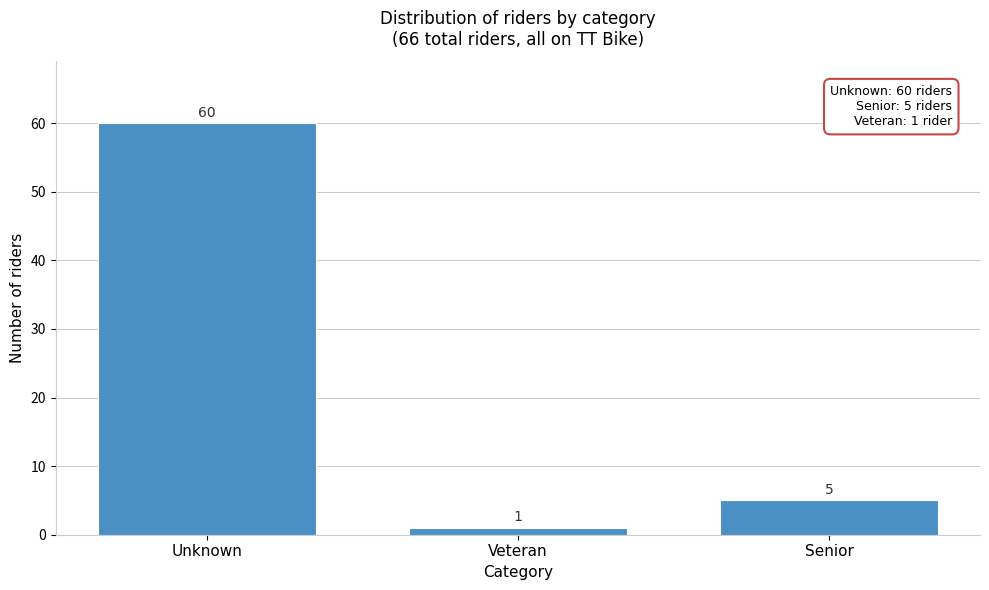

Reading left to right, transcribe all the data shown in this chart.

60	1	5